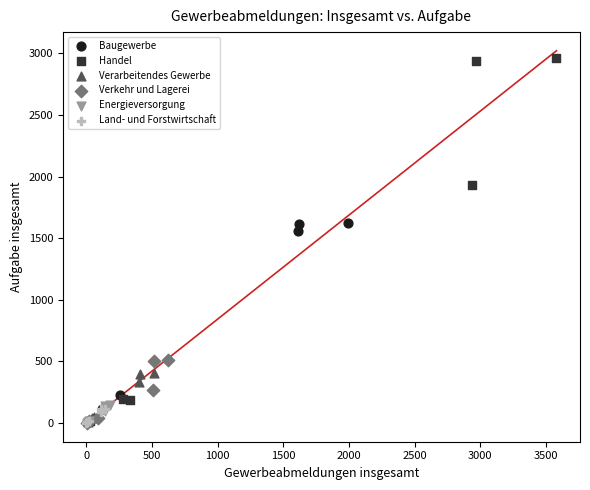

Which series has the widest spread of Y values?

Handel